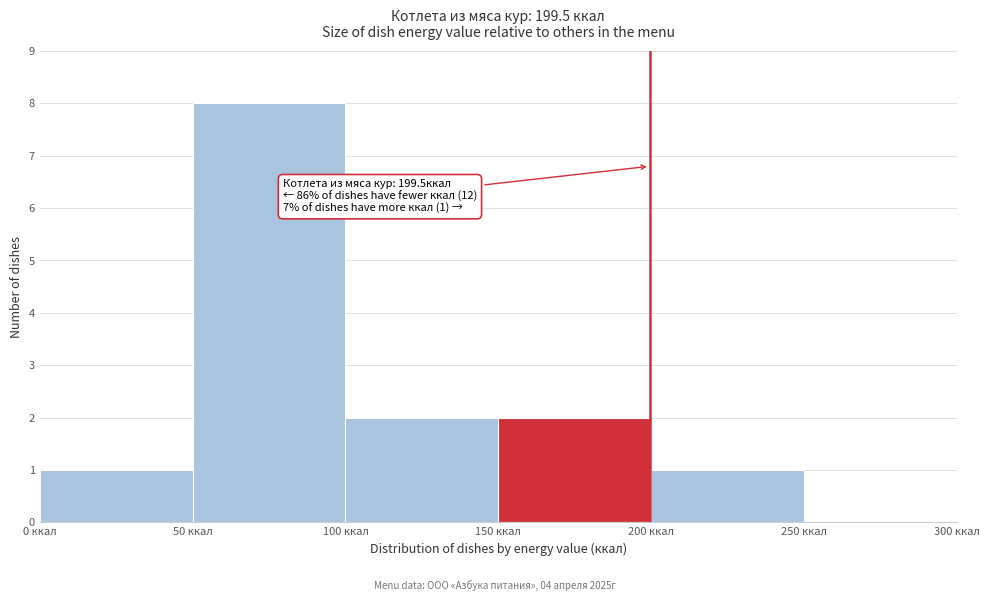

Over which range of the x-axis is the bar tallest?

50 to 100